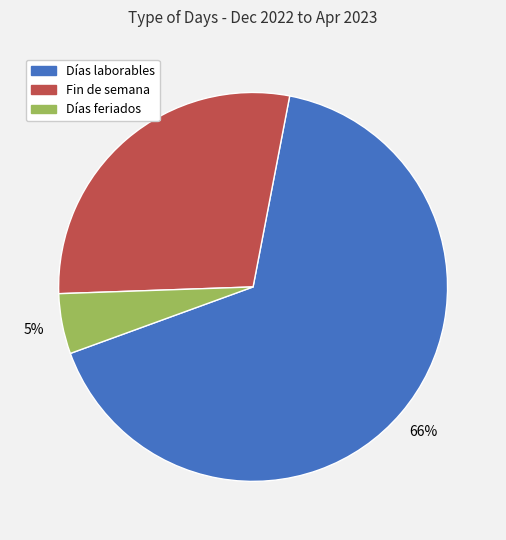

Which category accounts for the majority?

Días laborables